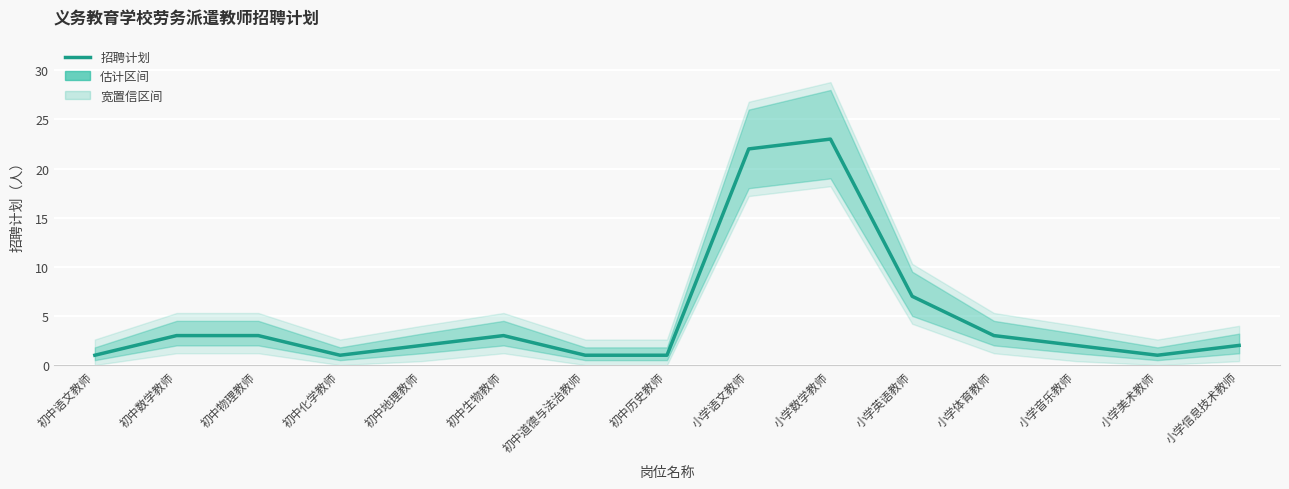

How many points are lower than both their immediate neighbors (excluding endpoints)?

2